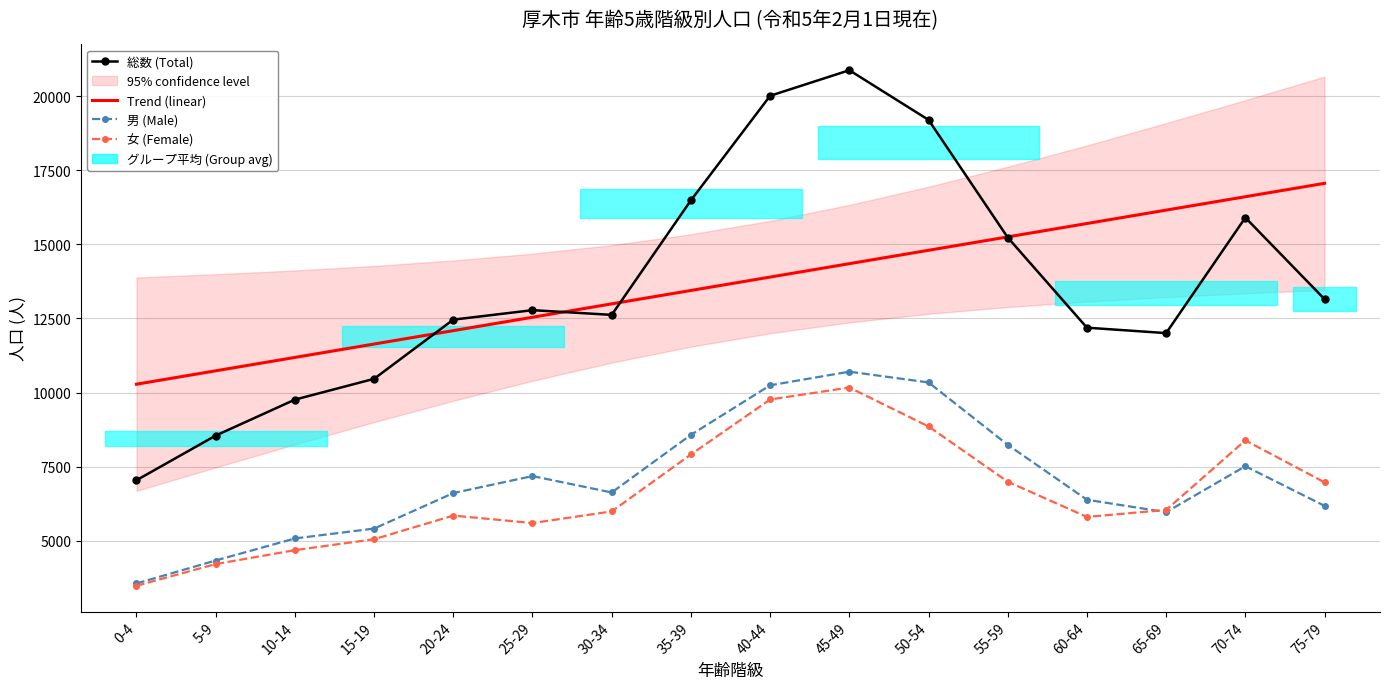

The 女 (Female) series shows 11441.1 at 35-39. True or false?

False